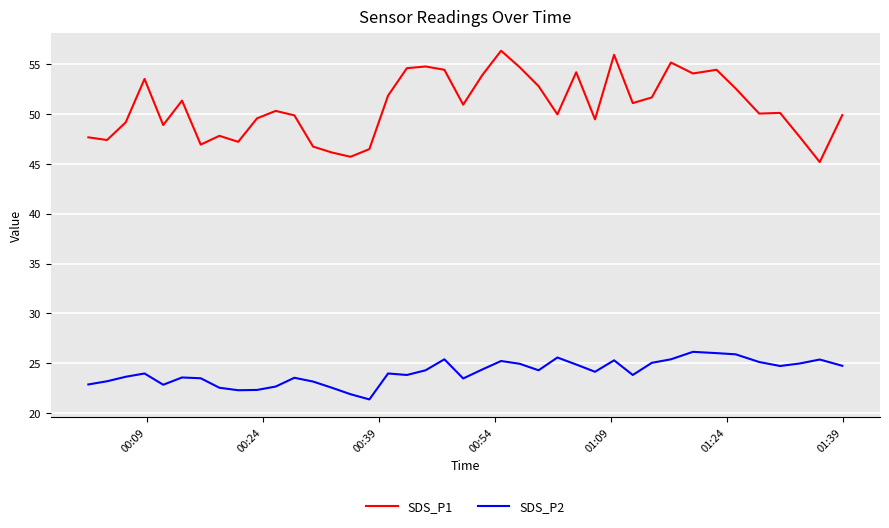

What is the sum of all SDS_P2 values?

963.1